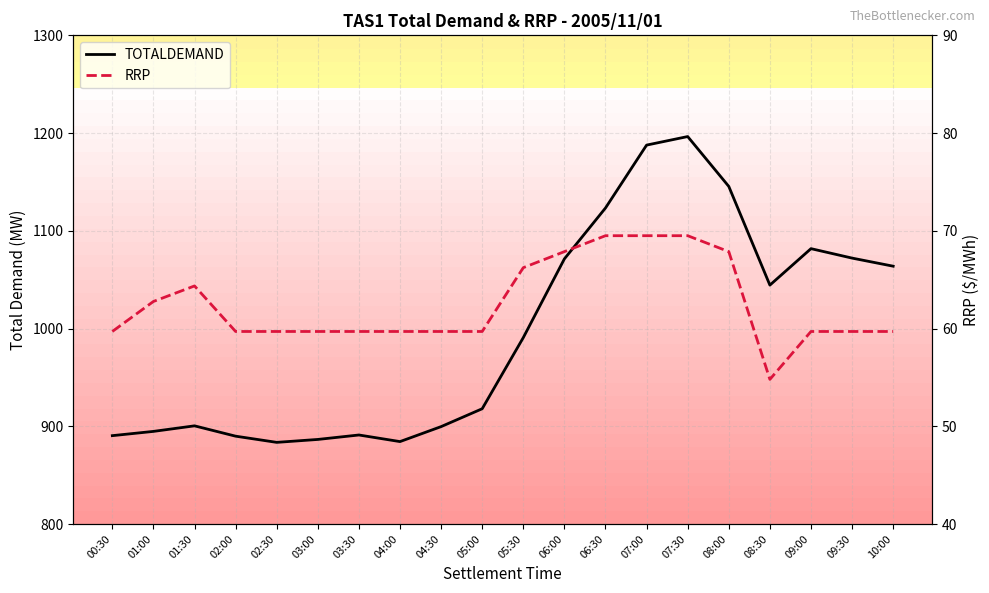

Reading right to left, what are all the values shown in this chart?

TOTALDEMAND: 10:00=1063.8	09:30=1072.1	09:00=1081.8	08:30=1044.4	08:00=1145.4	07:30=1196.4	07:00=1187.7	06:30=1123.4	06:00=1071.3	05:30=990.7	05:00=918.0	04:30=899.7	04:00=884.3	03:30=891.1	03:00=886.5	02:30=883.6	02:00=889.9	01:30=900.5	01:00=894.8	00:30=890.4
RRP: 10:00=59.7	09:30=59.7	09:00=59.7	08:30=54.8	08:00=67.9	07:30=69.5	07:00=69.5	06:30=69.5	06:00=67.9	05:30=66.2	05:00=59.7	04:30=59.7	04:00=59.7	03:30=59.7	03:00=59.7	02:30=59.7	02:00=59.7	01:30=64.4	01:00=62.8	00:30=59.7